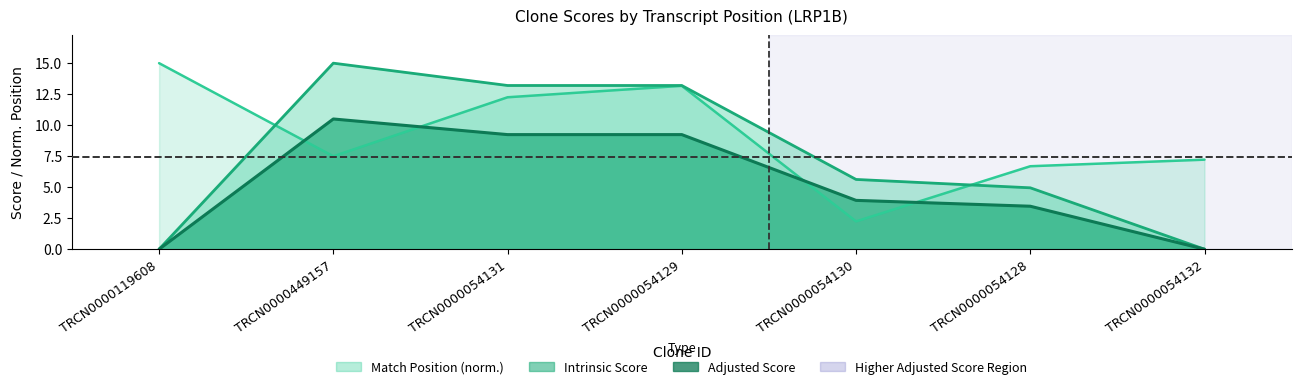

Is it true that Intrinsic Score equals 7.2 at TRCN0000054132?

False